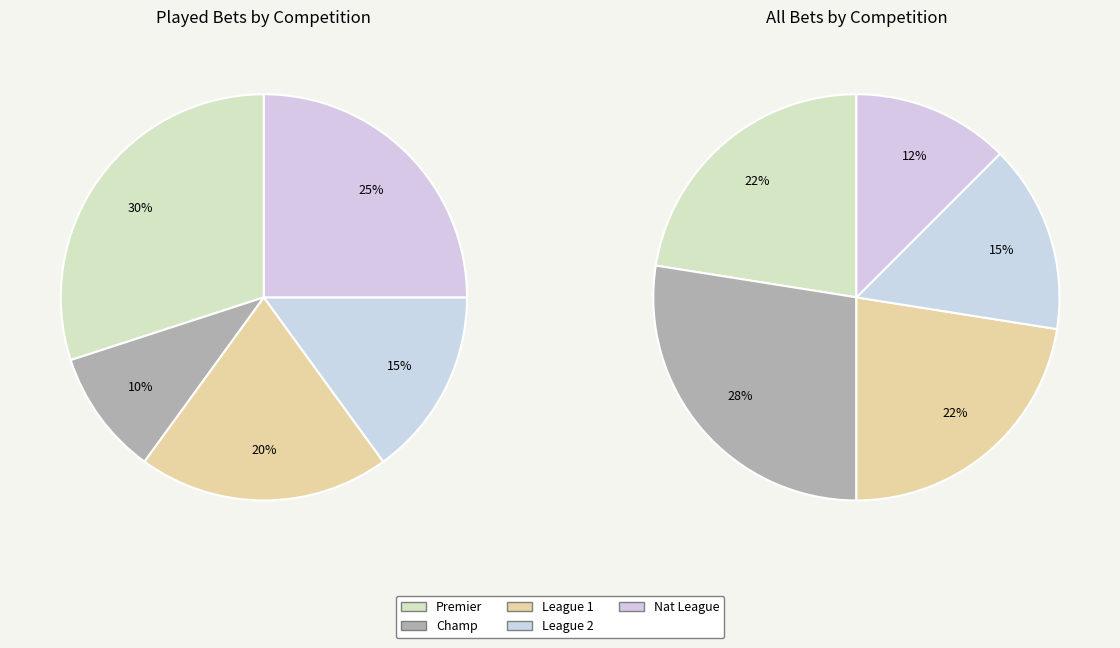

What percentage is the League 2 slice, to the nearest percent?

15%